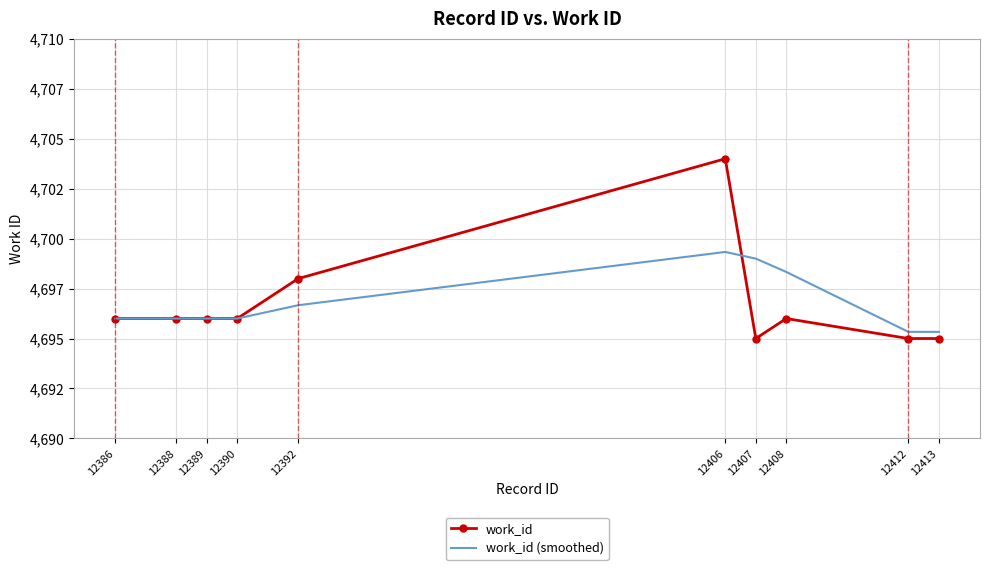

What are all the series names shown in the legend?

work_id, work_id (smoothed)